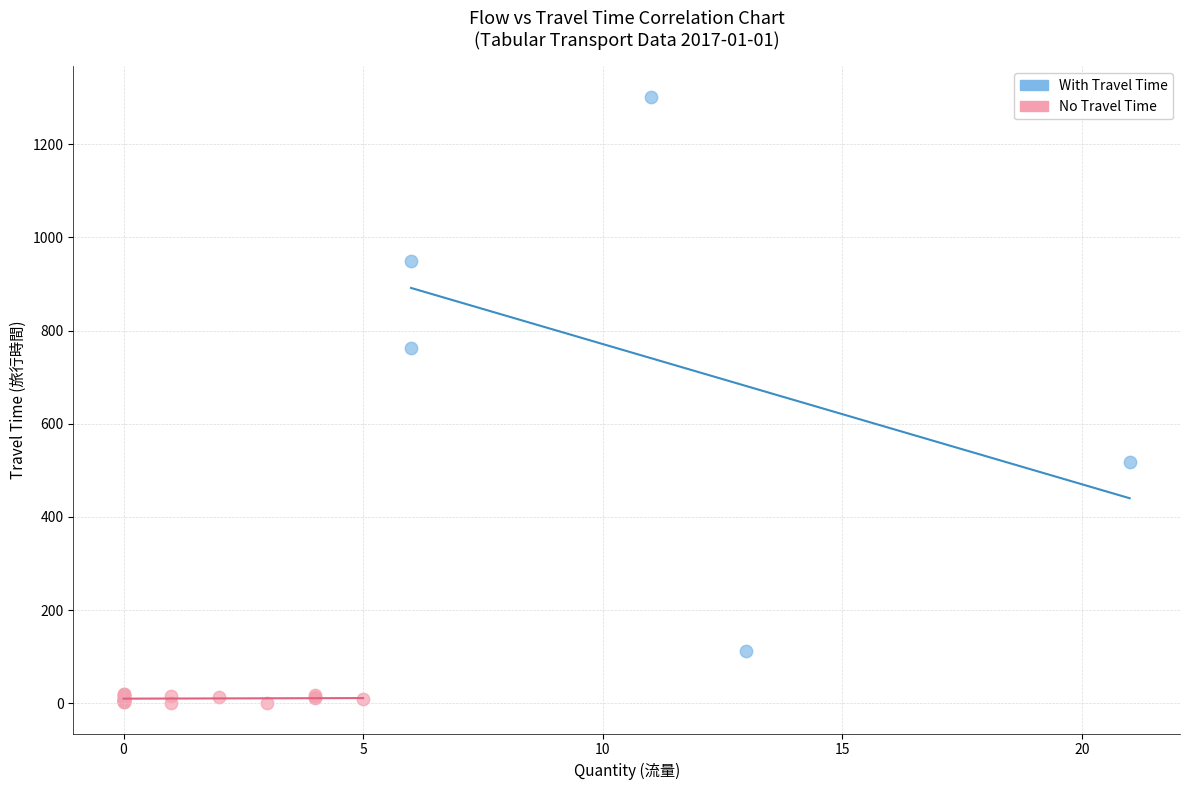

Which series reaches the minimum Y coordinate?

No Travel Time